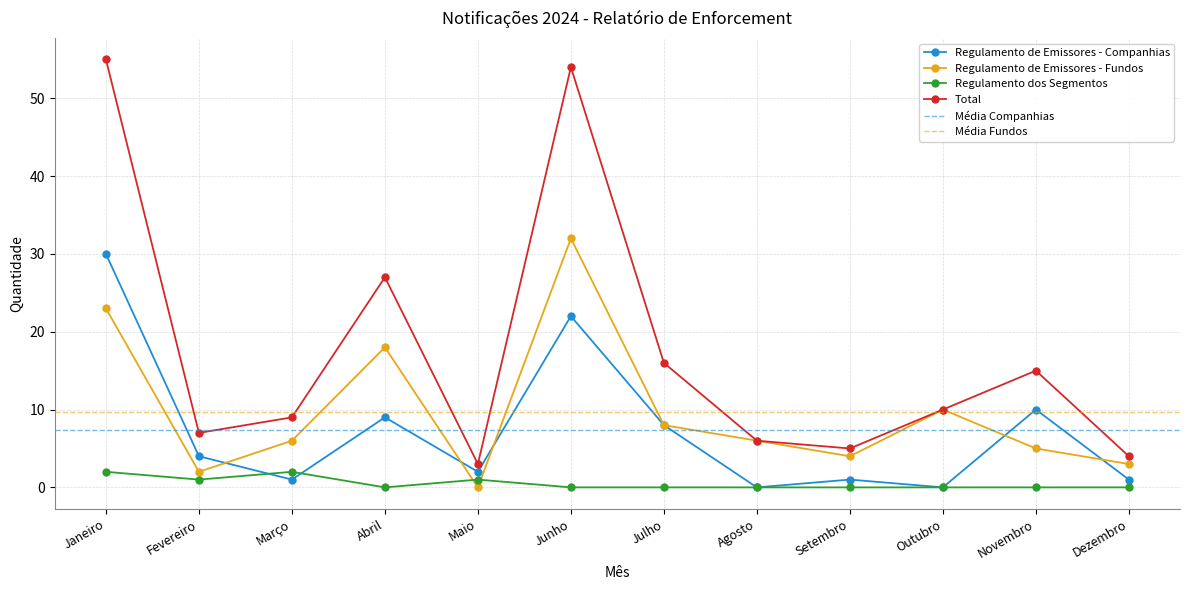

Reading left to right, what are all the values shown in this chart?

Regulamento de Emissores - Companhias: 30	4	1	9	2	22	8	0	1	0	10	1
Regulamento de Emissores - Fundos: 23	2	6	18	0	32	8	6	4	10	5	3
Regulamento dos Segmentos: 2	1	2	0	1	0	0	0	0	0	0	0
Total: 55	7	9	27	3	54	16	6	5	10	15	4